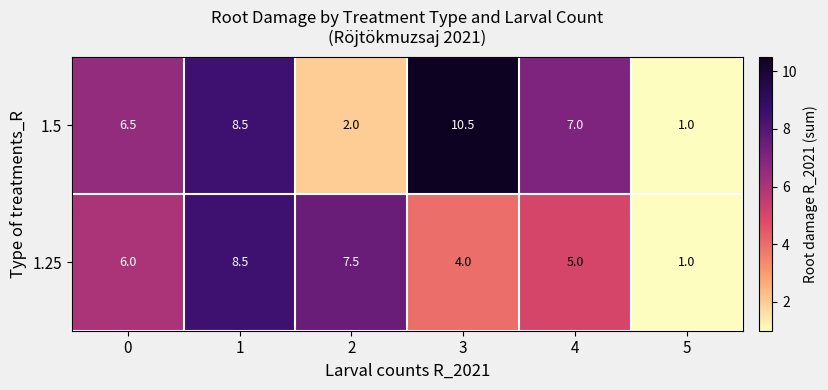

List the series in order of their overall mean, highest first.

1.5, 1.25